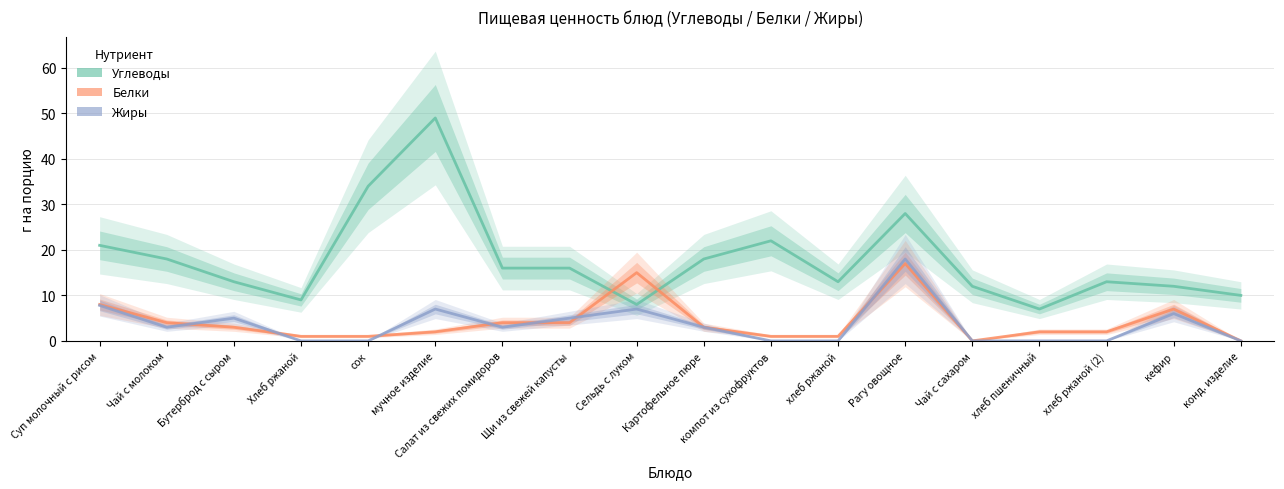

Count the number of categories in the chart.

18